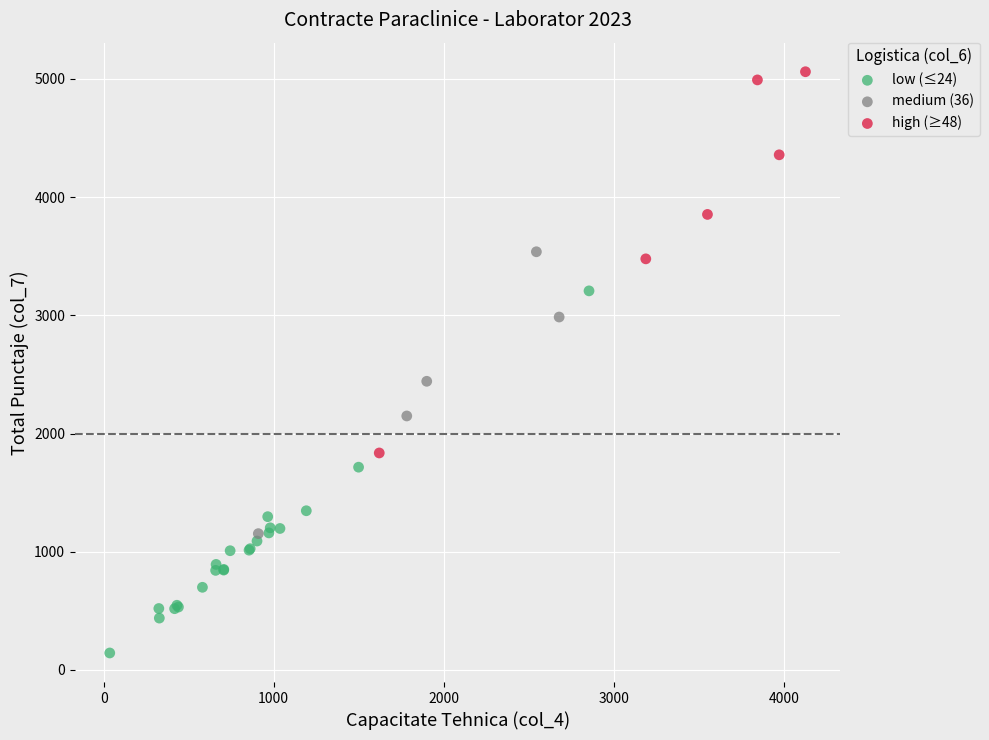

Which series reaches the maximum Y coordinate?

high (≥48)